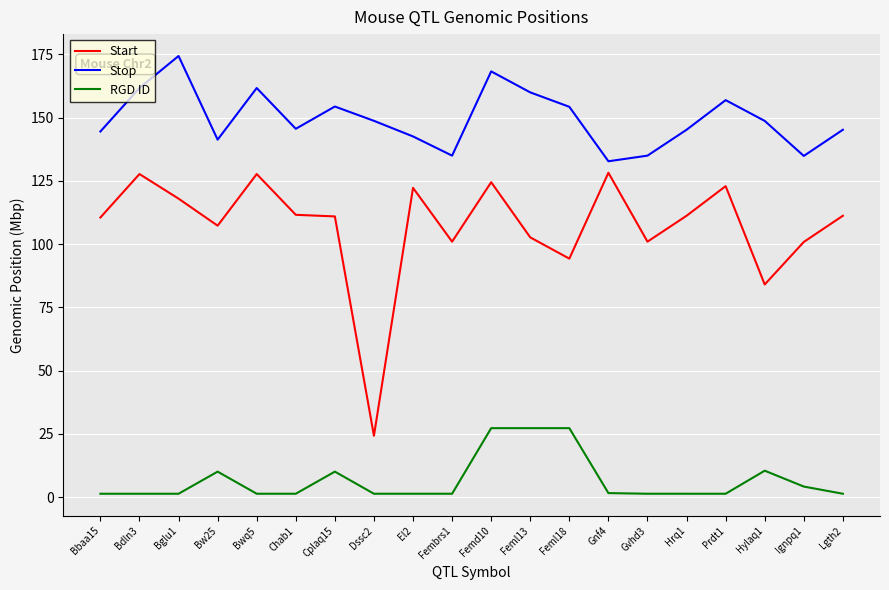

Which series has the widest spread of values?

Start